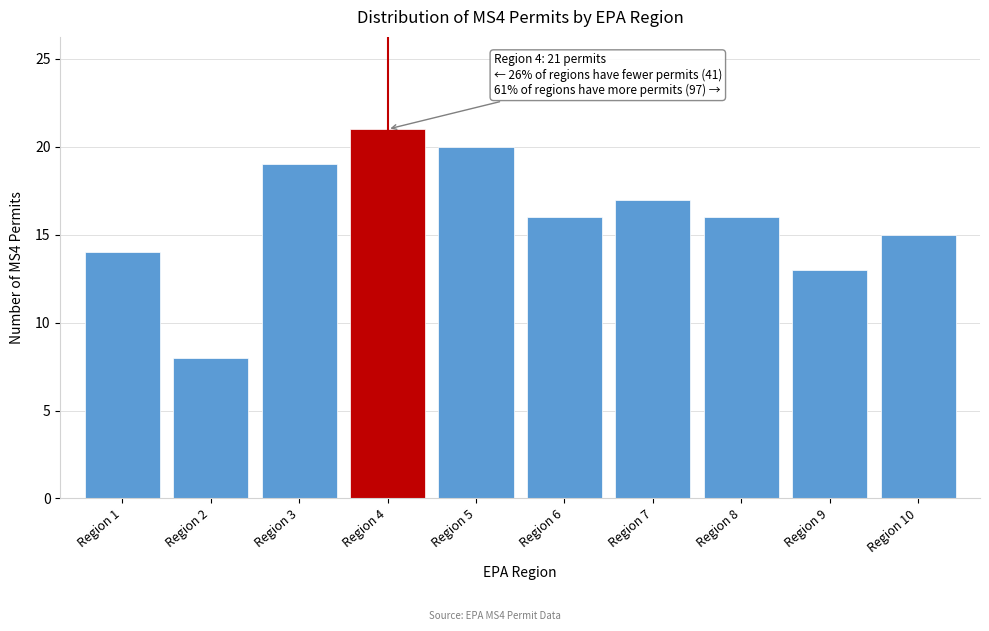

Reading left to right, transcribe all the data shown in this chart.

14	8	19	21	20	16	17	16	13	15